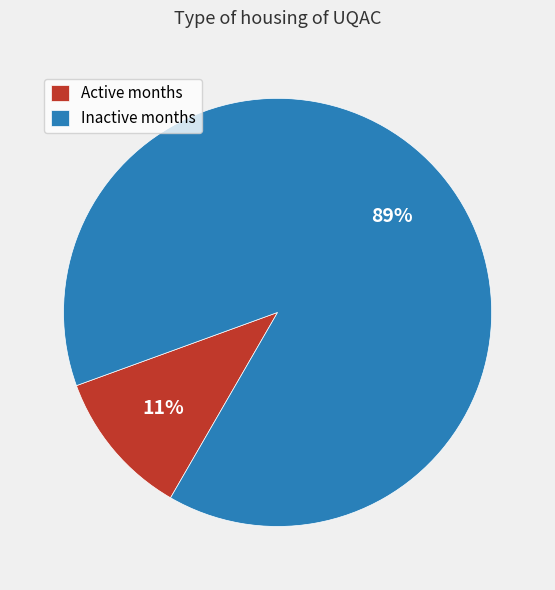

Rank the categories by value from highest to lowest.

Inactive months, Active months